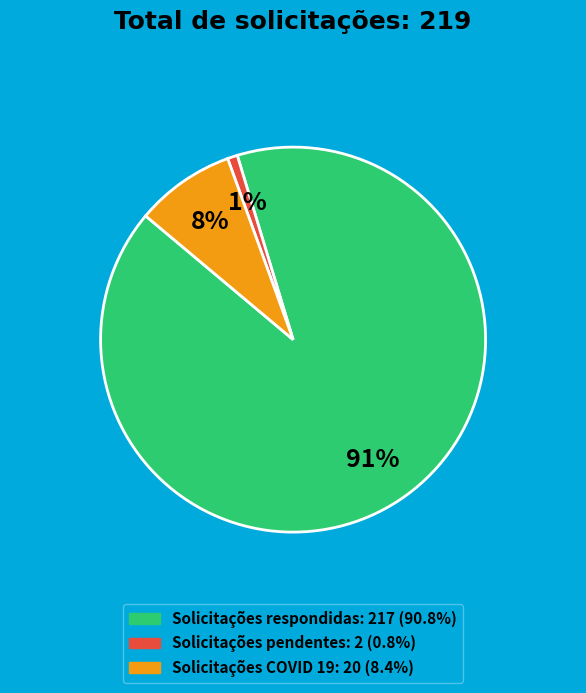

The Solicitações pendentes slice represents 1% of the pie. True or false?

True